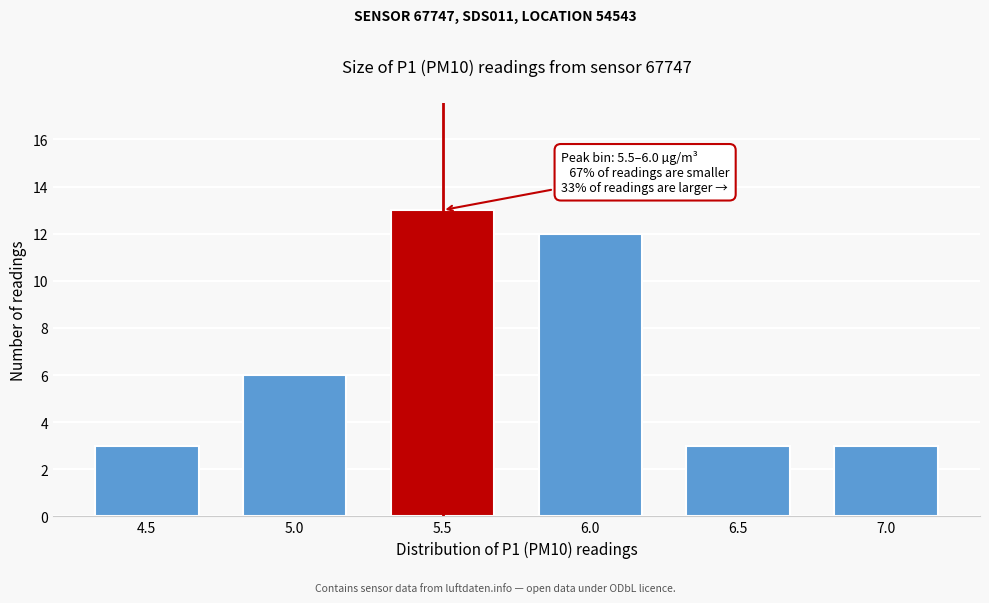

Reading right to left, list all the values displayed in this chart.

7.0=3	6.5=3	6.0=12	5.5=13	5.0=6	4.5=3